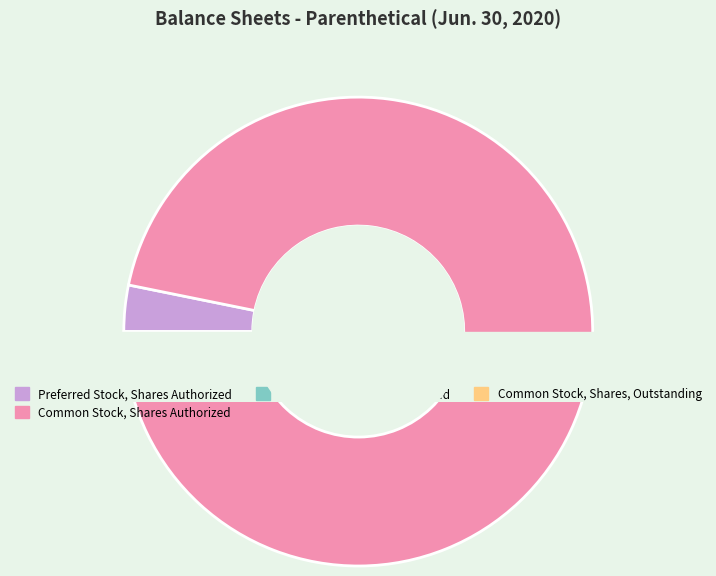

Rank the categories by value from lowest to highest.

Preferred Stock, Shares Issued, Preferred Stock, Shares Outstanding, Common Stock, Shares, Issued, Common Stock, Shares, Outstanding, Preferred Stock, Shares Authorized, Common Stock, Shares Authorized